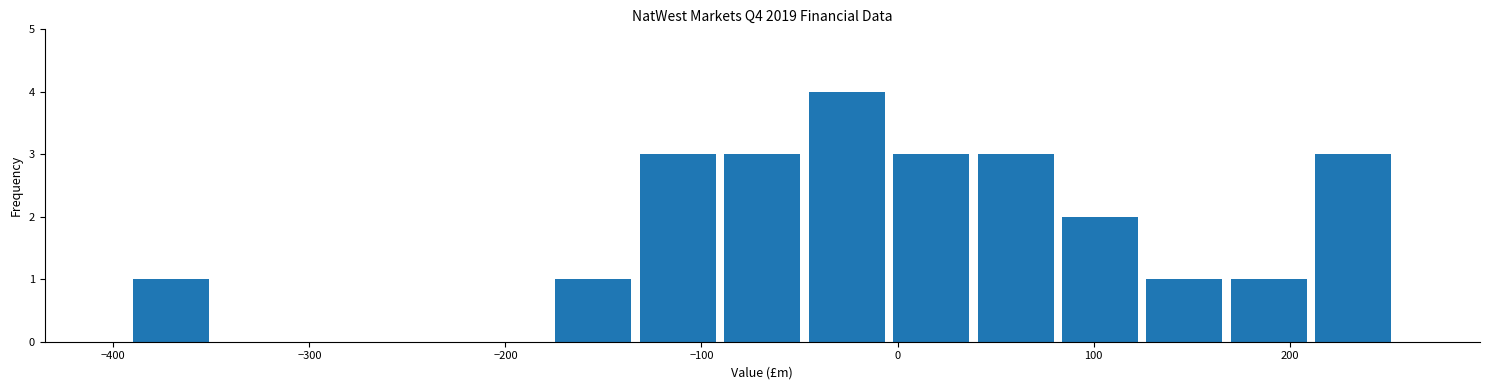

Over which range of the x-axis is the bar tallest?

-50 to 0